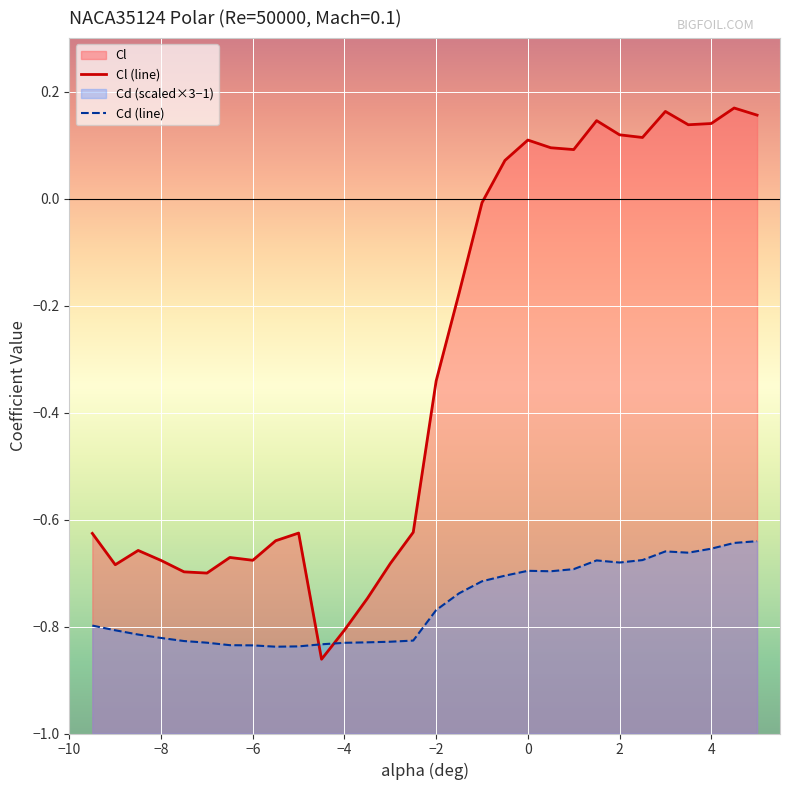

The value of Cl (line) at 26 is 0.0. True or false?

False